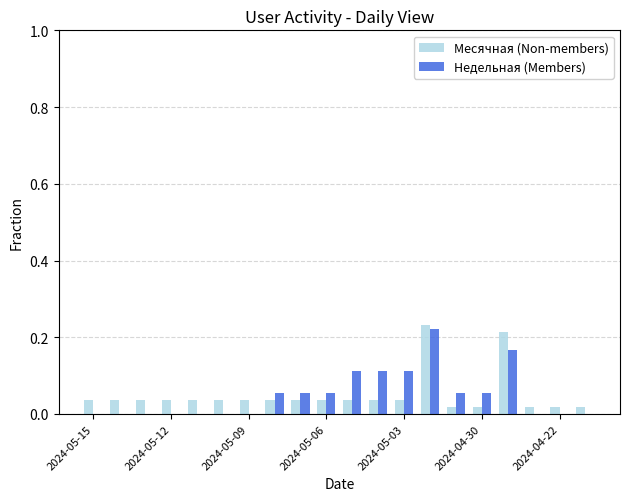

What is the sum of all Месячная (Non-members) values?

1.0